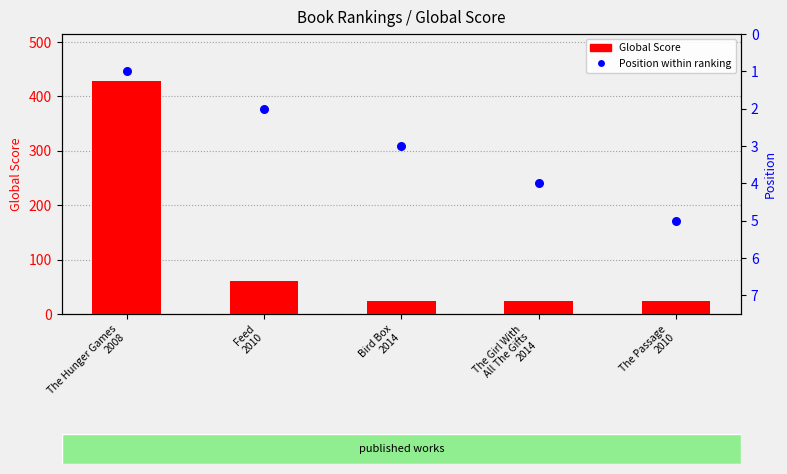

Is the value of Position within ranking at The Girl With
All The Gifts
2014 greater than the value of Global Score at The Hunger Games
2008?

No